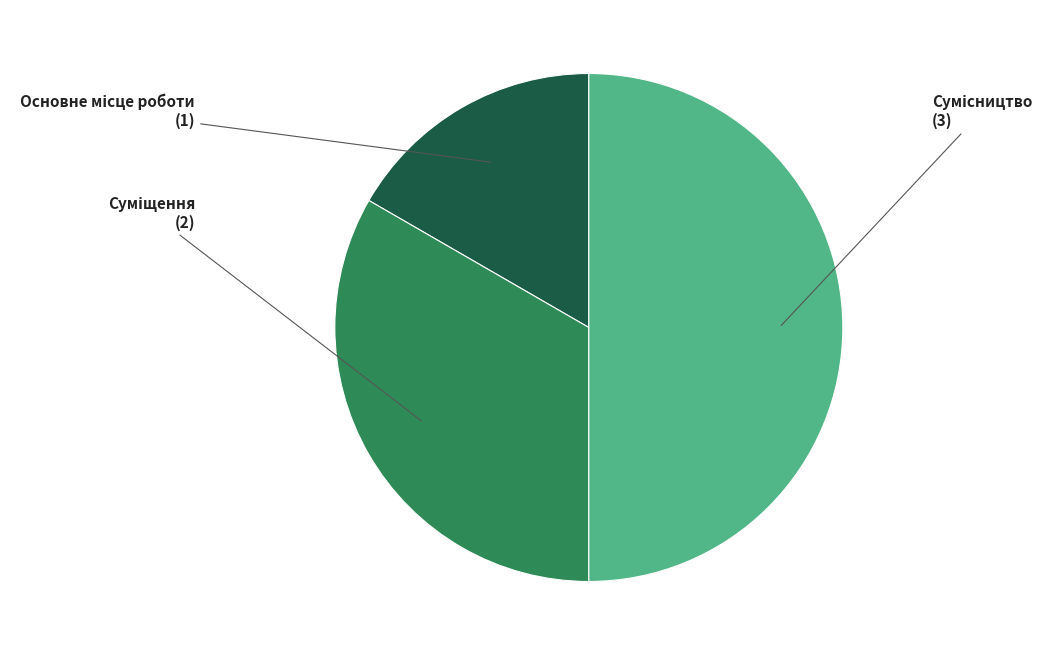

Count the number of slices in the pie.

3